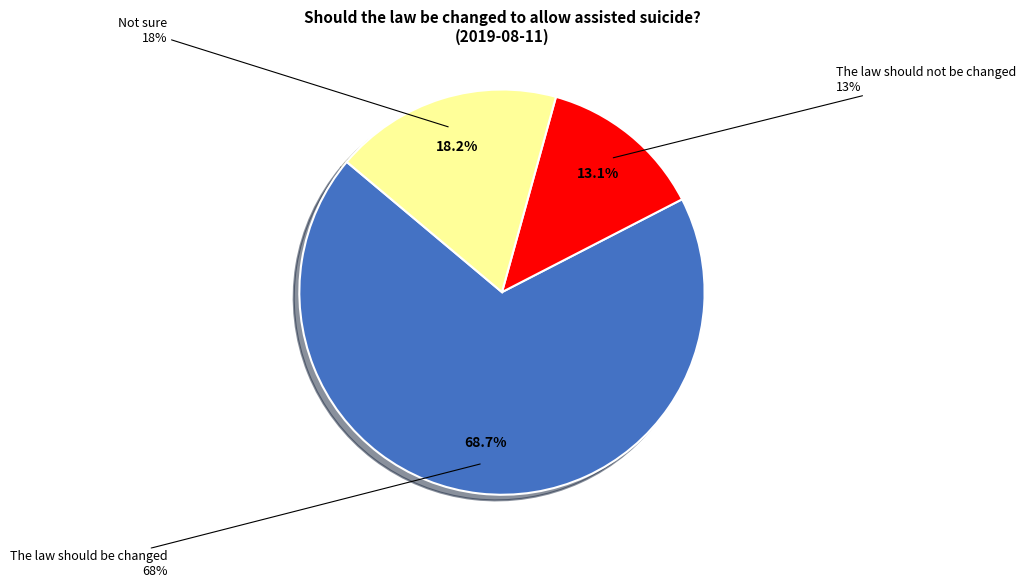

Count the number of slices in the pie.

3